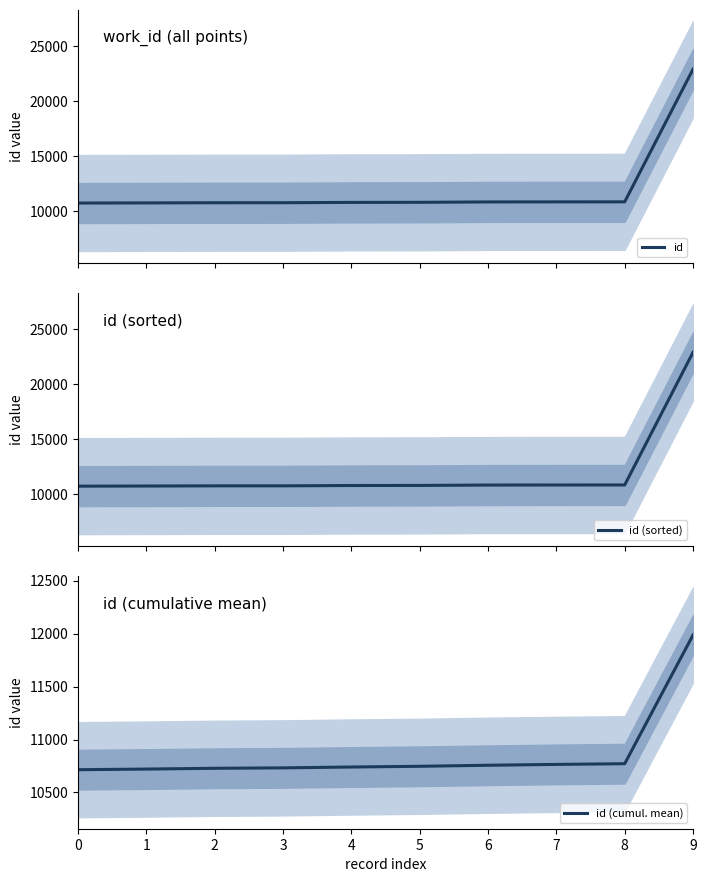

Is this an area chart (filled region under the line)?

No